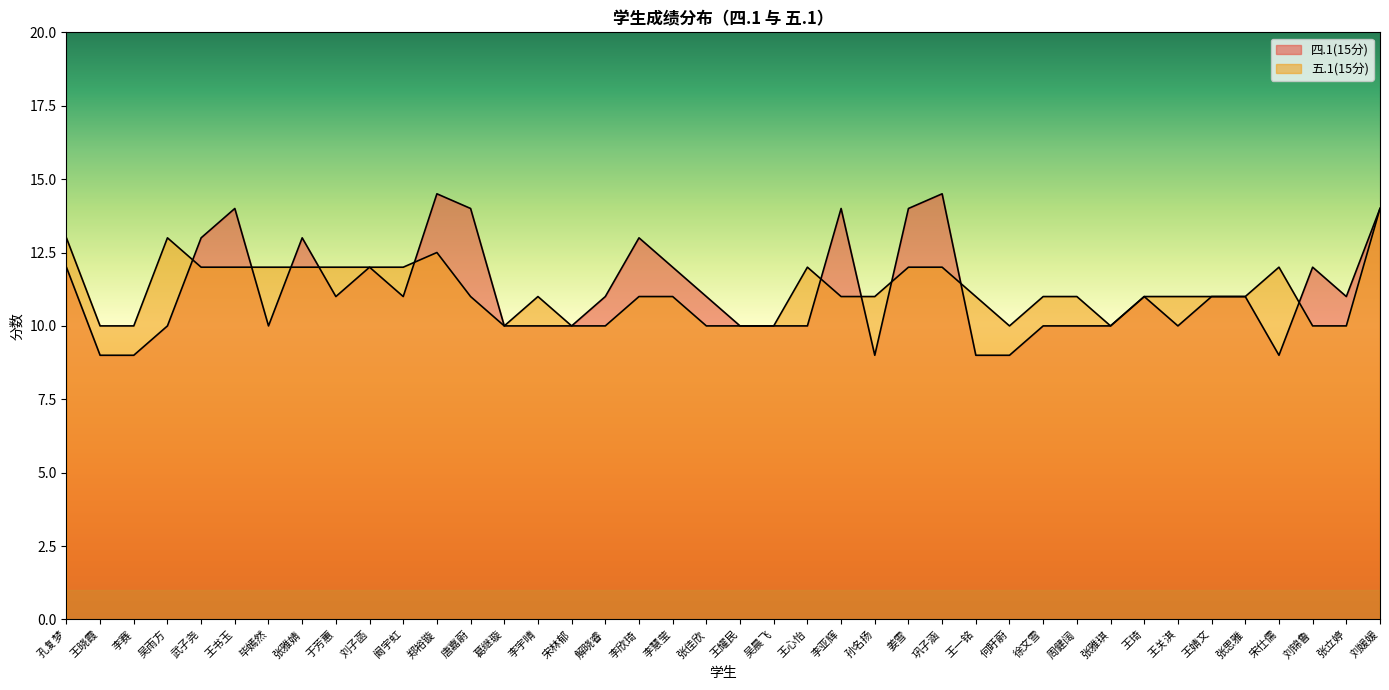

Rank the categories by 四.1(15分) value from lowest to highest.

王晓霞, 李赛, 孙名扬, 王一铭, 何盱蔚, 宋仕儒, 吴雨方, 毕嫣然, 葛继璇, 李宇晴, 宋林郁, 王耀民, 吴晨飞, 王心怡, 徐文雪, 周健阔, 张雅琪, 王关淇, 于芳蕙, 阚宇虹, 解晓睿, 张佳欣, 王琦, 王婧文, 张思雅, 张立婷, 孔复梦, 刘子菡, 李慧莹, 刘锦鲁, 武子尧, 张雅婧, 李欣琦, 王书玉, 唐嘉蔚, 李亚辉, 姜雪, 刘媛媛, 郑裕镟, 巩子涵